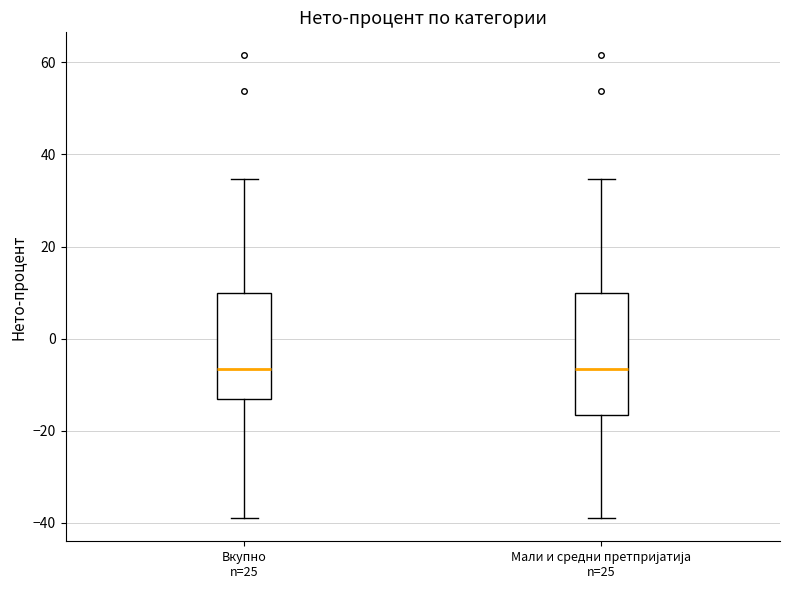

Reading left to right, transcribe this box plot: for each box, give where its median line is, the range the box spans, and where its two whiskers end, as read against the y-axis. The values are not printed on the chart, so give them approximately, as read against the axis.

Вкупно n=25: median -6, box -14 to 10, whiskers -38 to 34
Мали и средни претпријатија n=25: median -6, box -16 to 10, whiskers -38 to 34